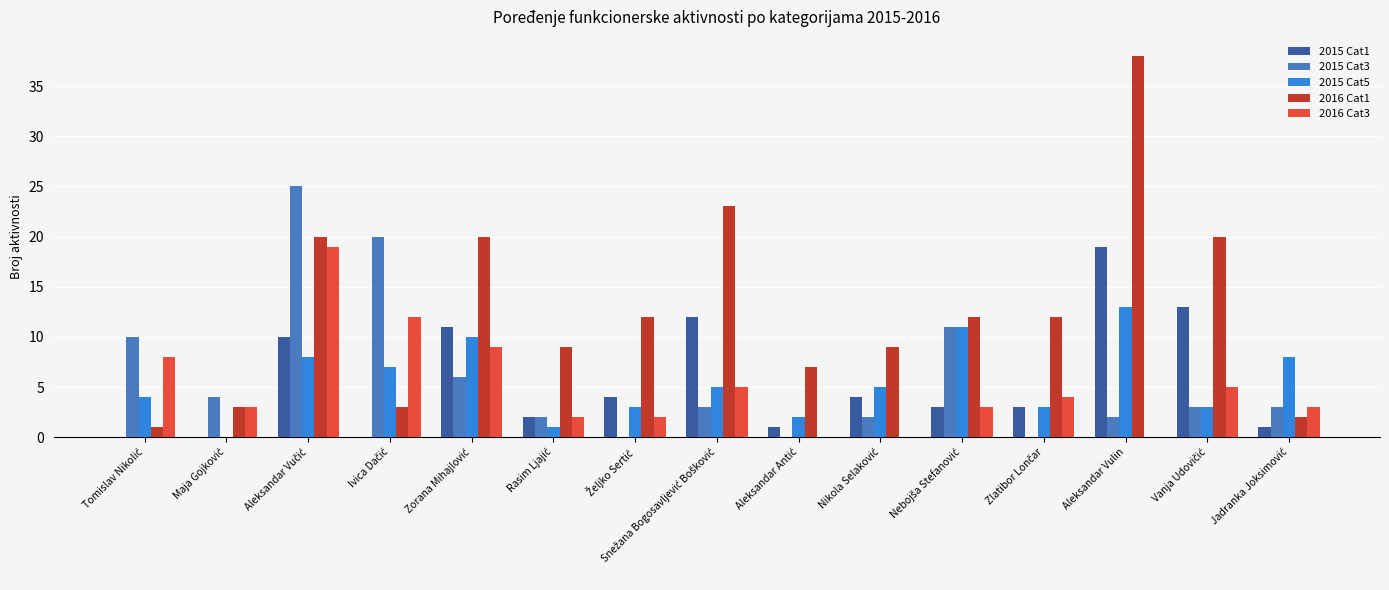

How many values in 2015 Cat5 are above zero?

14